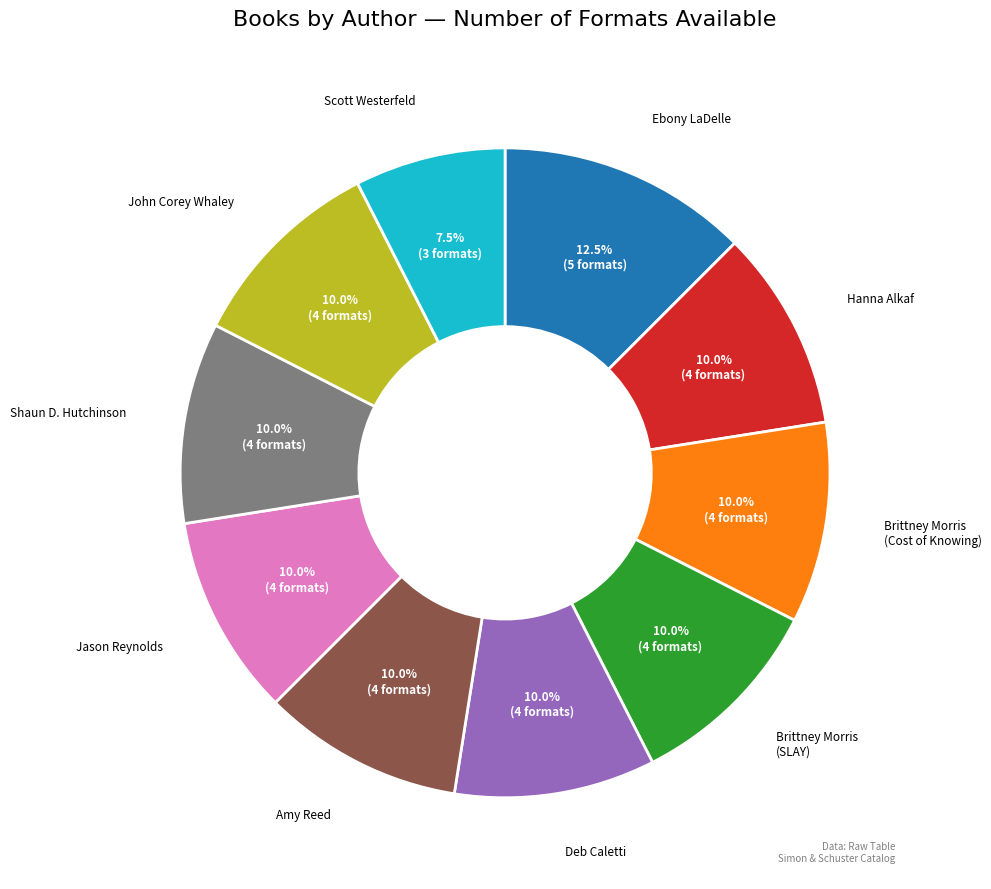

Does any single category account for the majority?

No